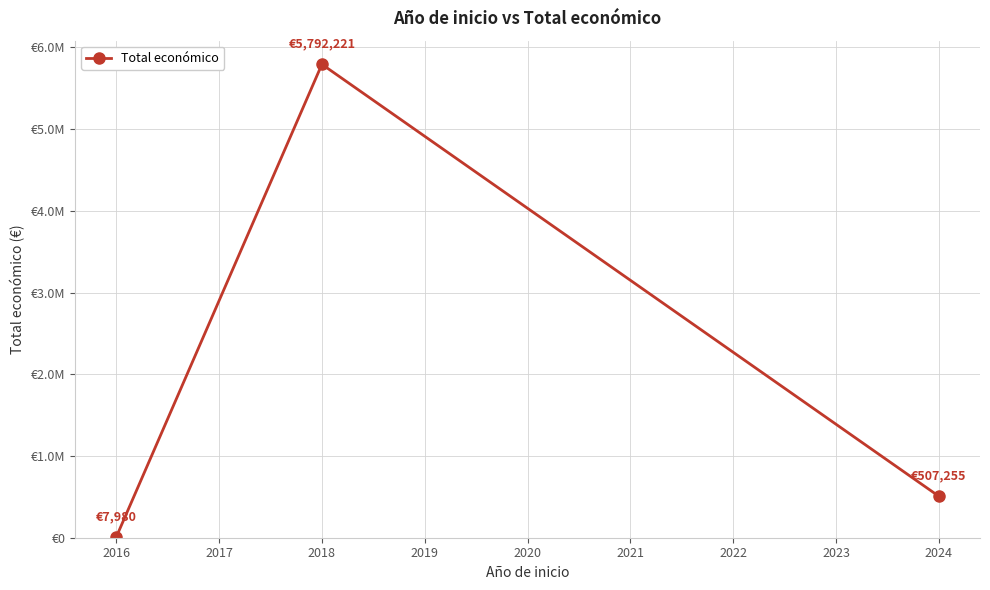

Is this an area chart (filled region under the line)?

No